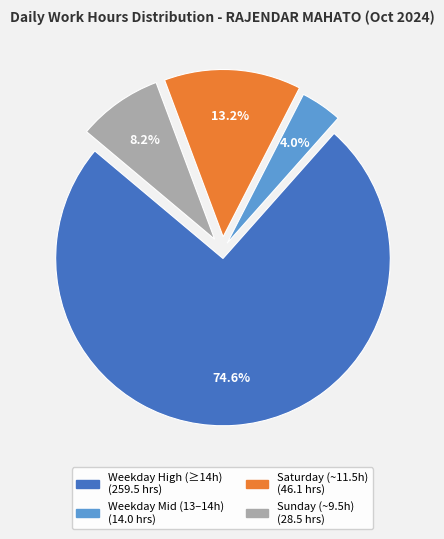

How many slices are in this pie chart?

4